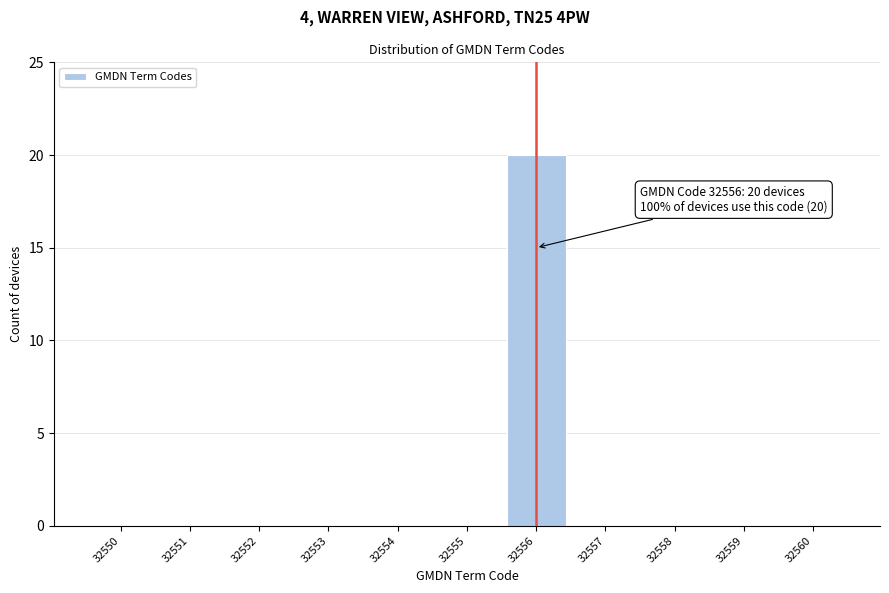

Reading left to right, transcribe all the data shown in this chart.

32550=0	32551=0	32552=0	32553=0	32554=0	32555=0	32556=20	32557=0	32558=0	32559=0	32560=0